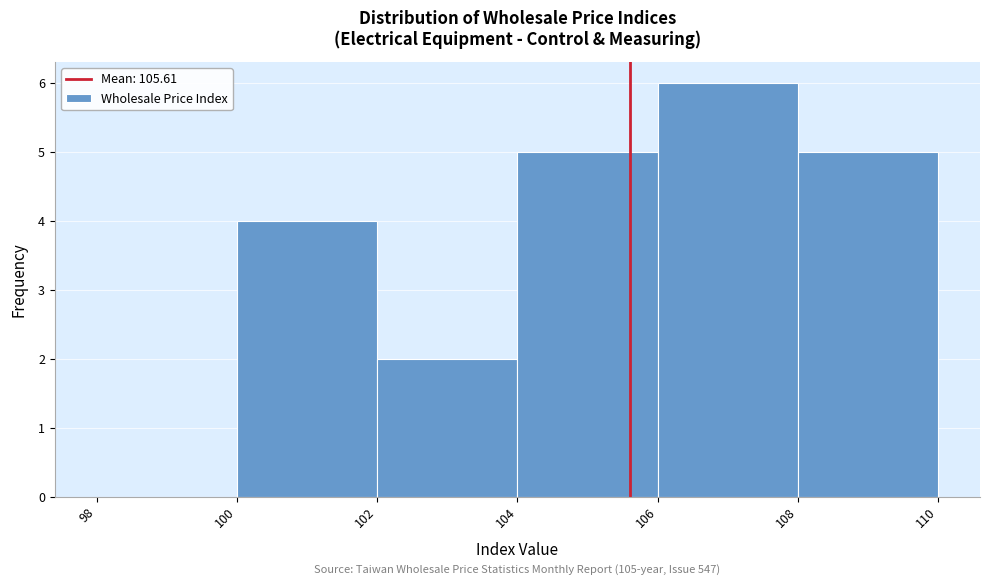

Which range on the x-axis has the tallest bar?

106 to 108